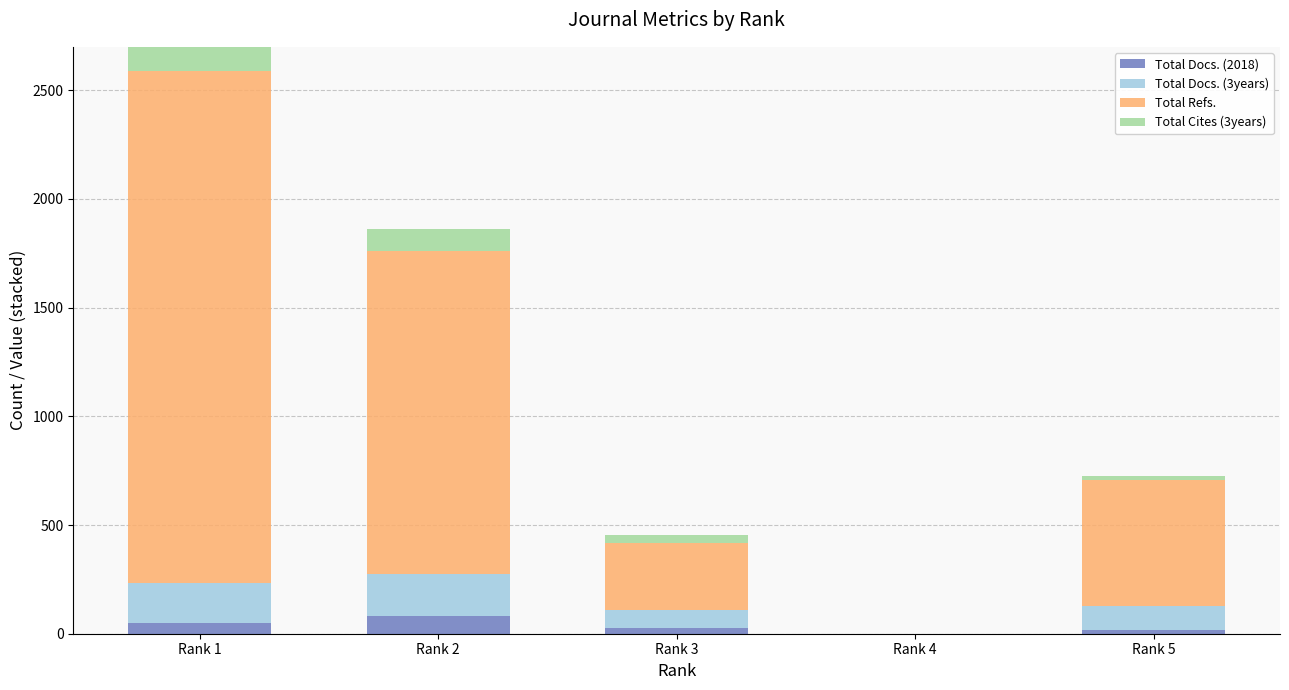

Count the number of categories in the chart.

5